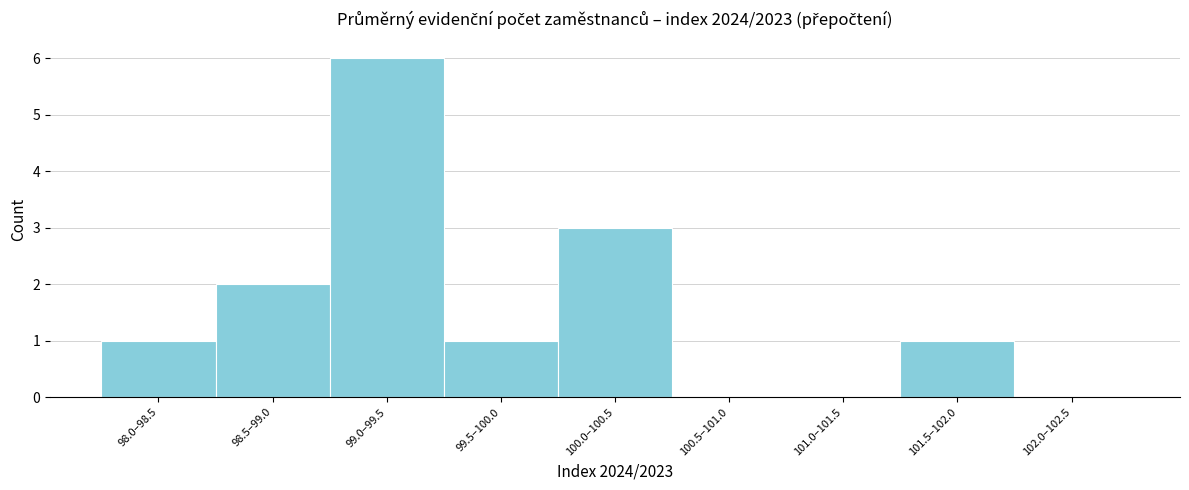

Reading right to left, list all the values displayed in this chart.

102.0–102.5=0	101.5–102.0=1	101.0–101.5=0	100.5–101.0=0	100.0–100.5=3	99.5–100.0=1	99.0–99.5=6	98.5–99.0=2	98.0–98.5=1